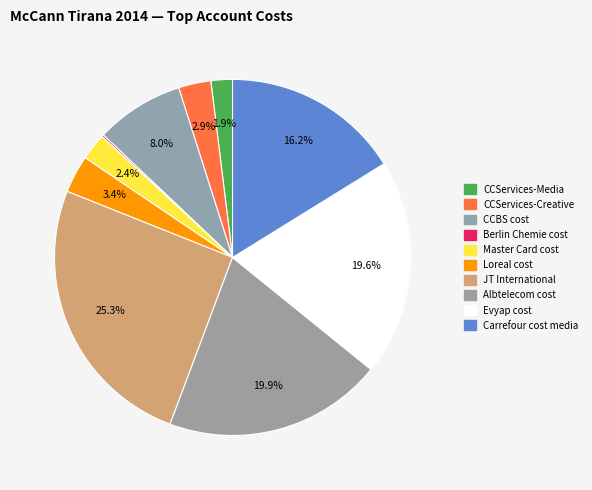

How many segments does this pie chart have?

10